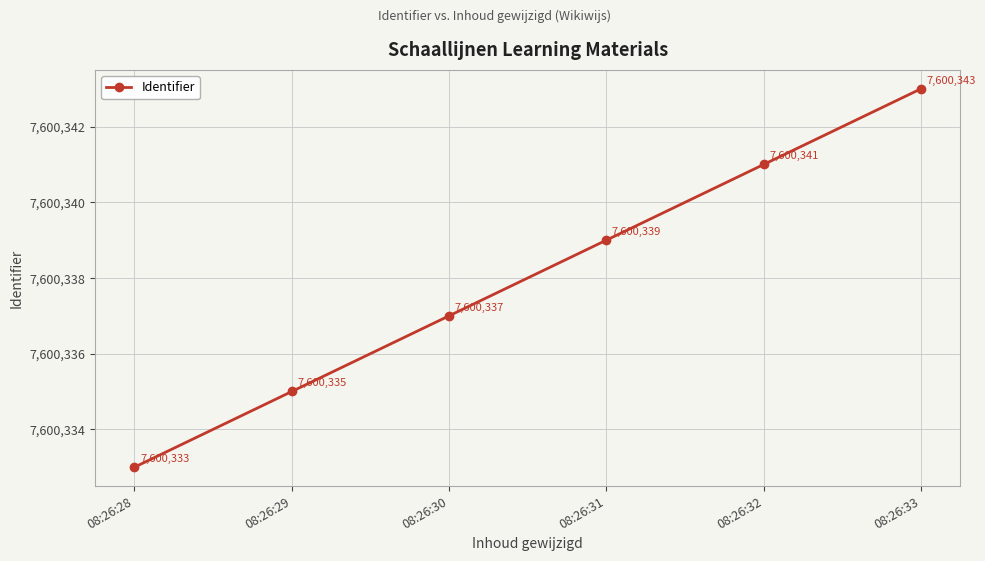

How many values are between 7600335 and 7600341?

4